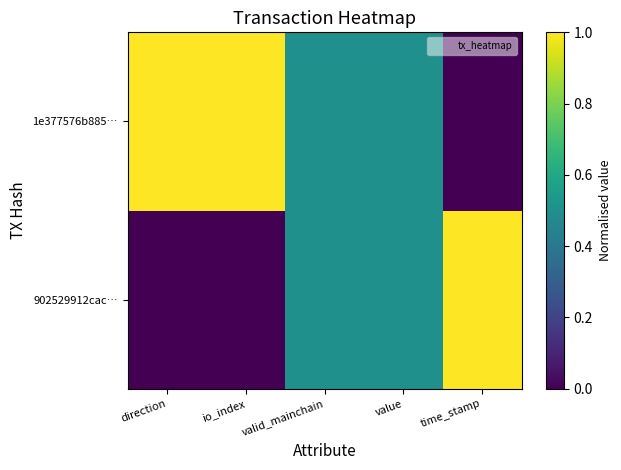

Reading left to right, list all the values displayed in this chart.

902529912cac…: direction=0.0	io_index=0.0	valid_mainchain=0.5	value=0.5	time_stamp=1.0
1e377576b885…: direction=1.0	io_index=1.0	valid_mainchain=0.5	value=0.5	time_stamp=0.0